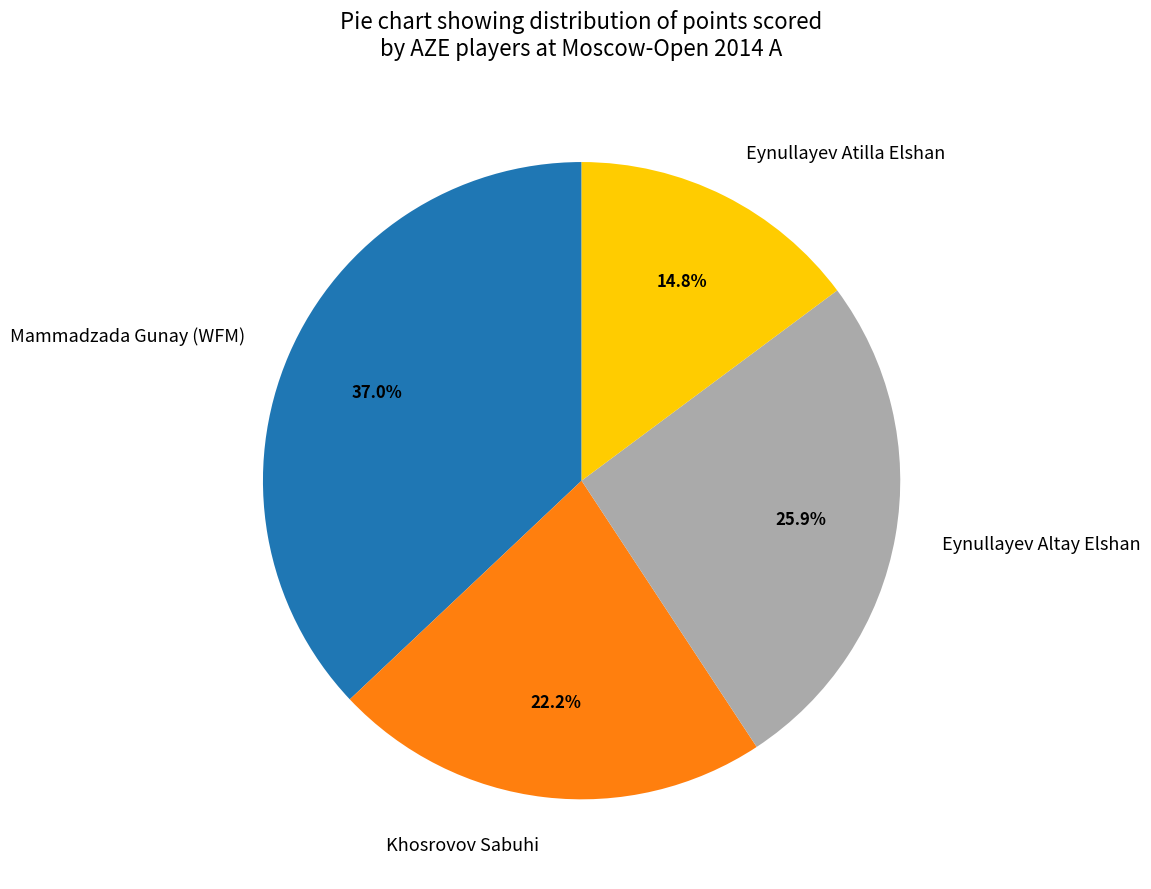

What percentage is the Mammadzada Gunay (WFM) slice, to the nearest percent?

37%